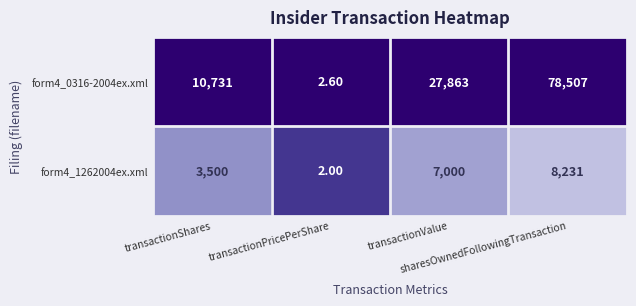

List the series in order of their peak value, highest first.

form4_0316-2004ex.xml, form4_1262004ex.xml